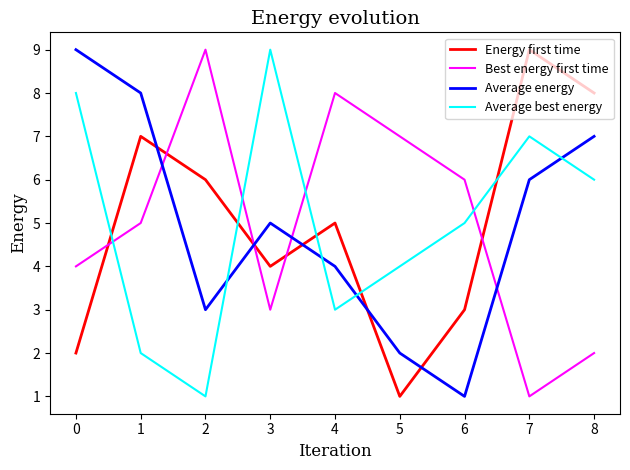

At 8, list the series in order from largest to smallest.

Energy first time, Average energy, Average best energy, Best energy first time